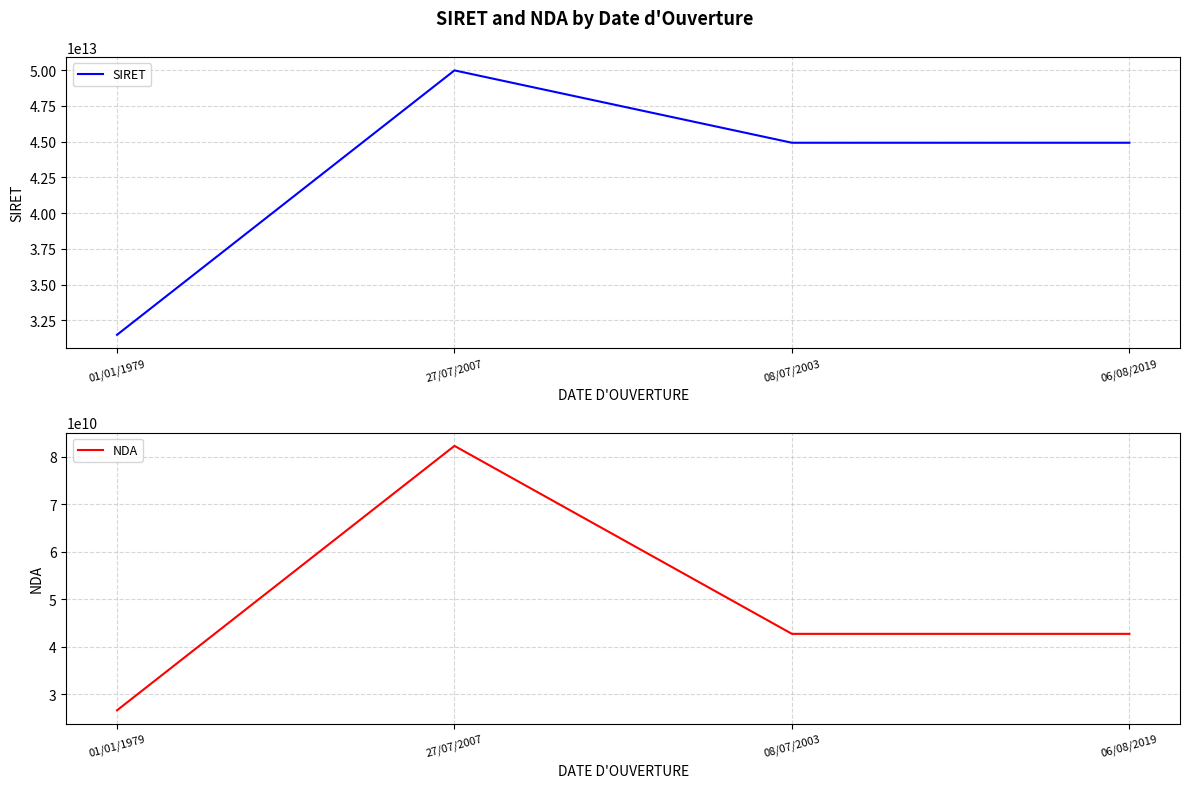

How many values in the SIRET series are below 44925088500026?

2